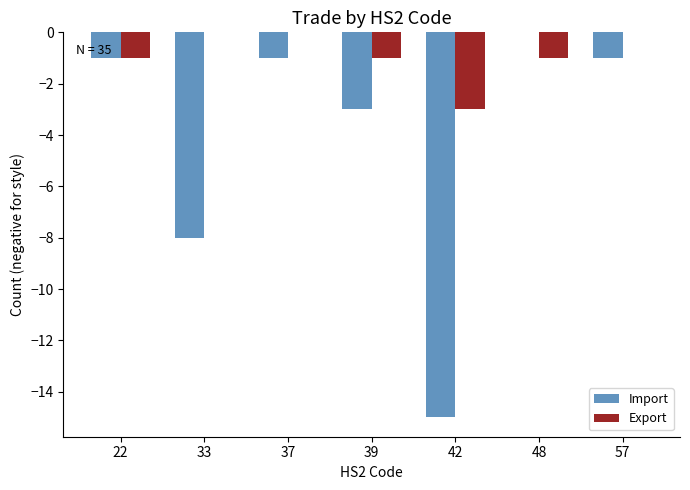

The value of Import at 48 is 0. True or false?

True